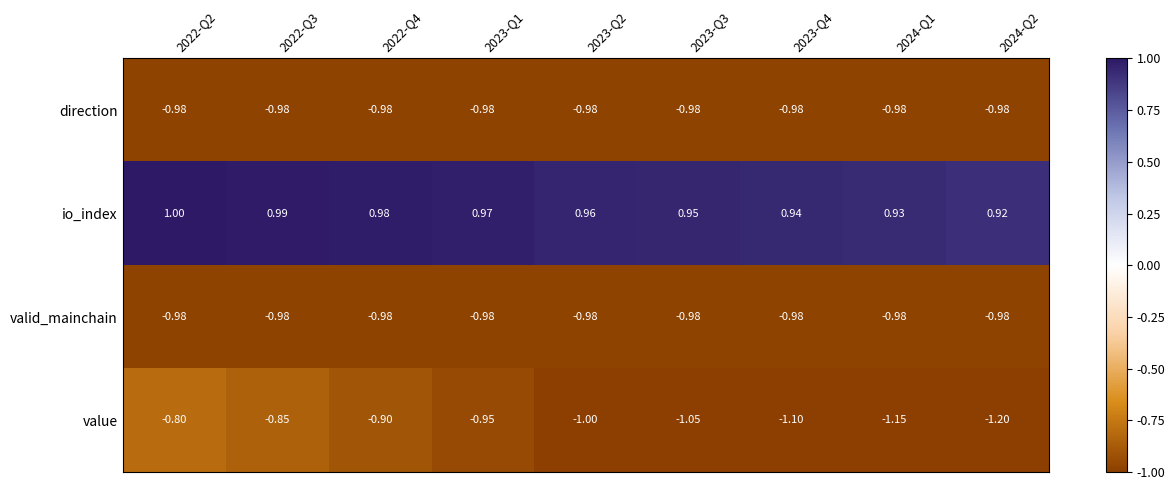

Which category has the lowest value across all series?

2024-Q2